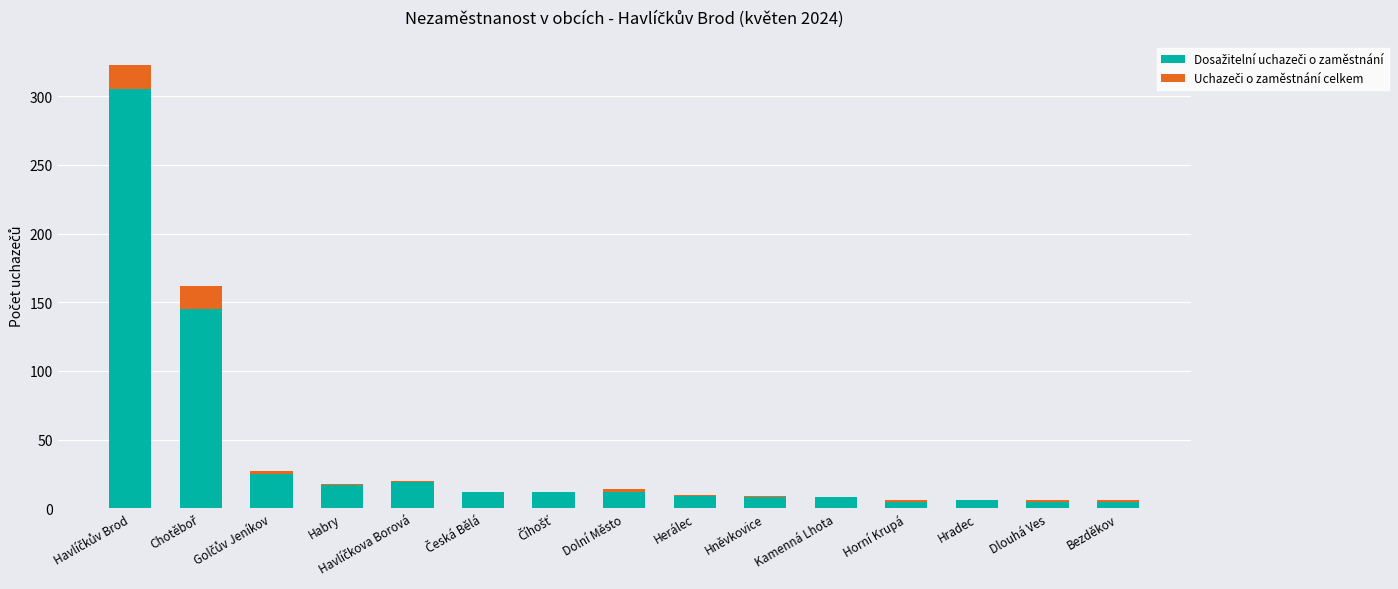

What is the total value across all series at Kamenná Lhota?

8